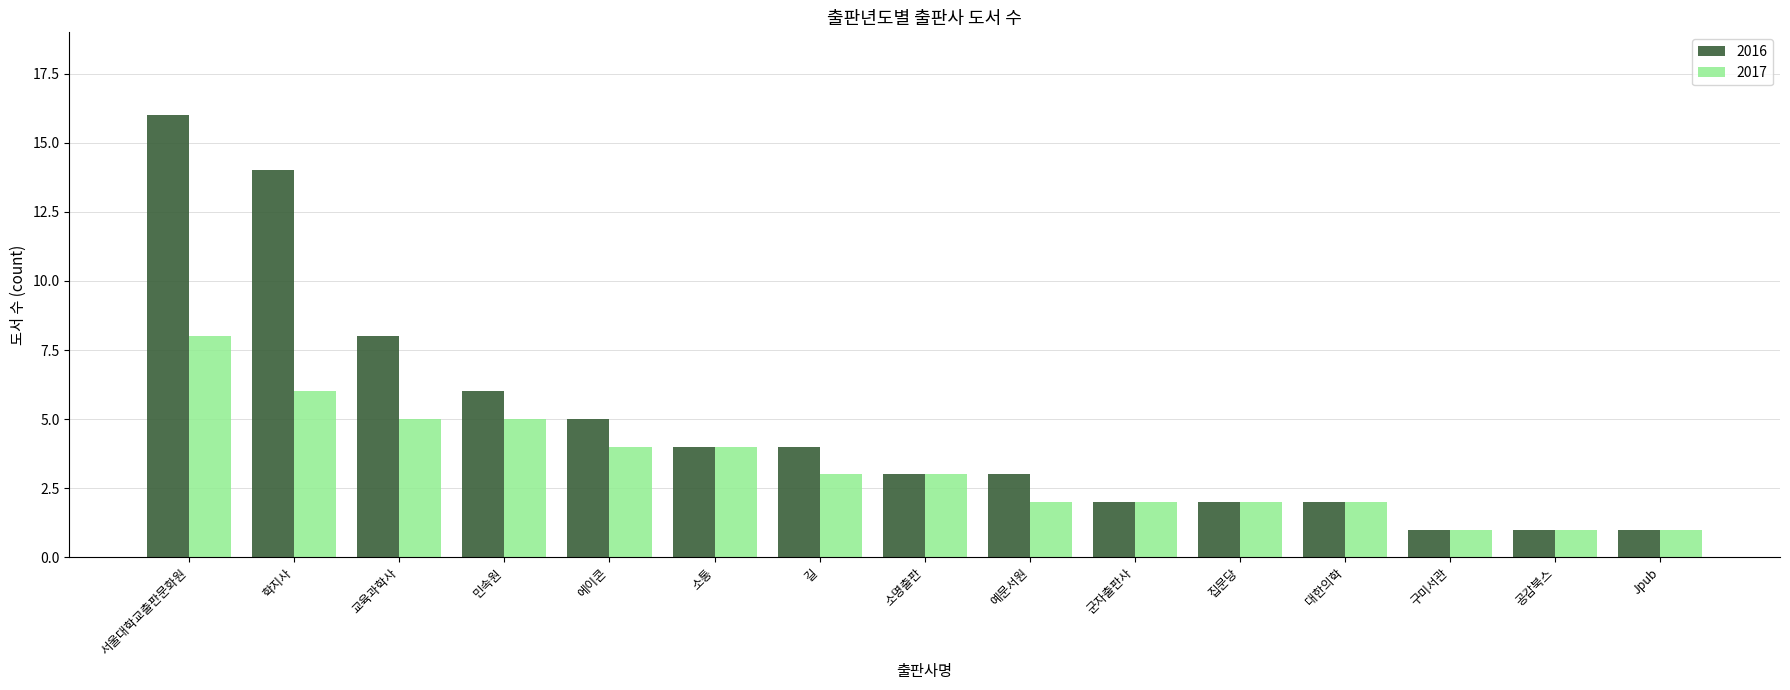

The value of 2016 at 민속원 is 6. True or false?

True